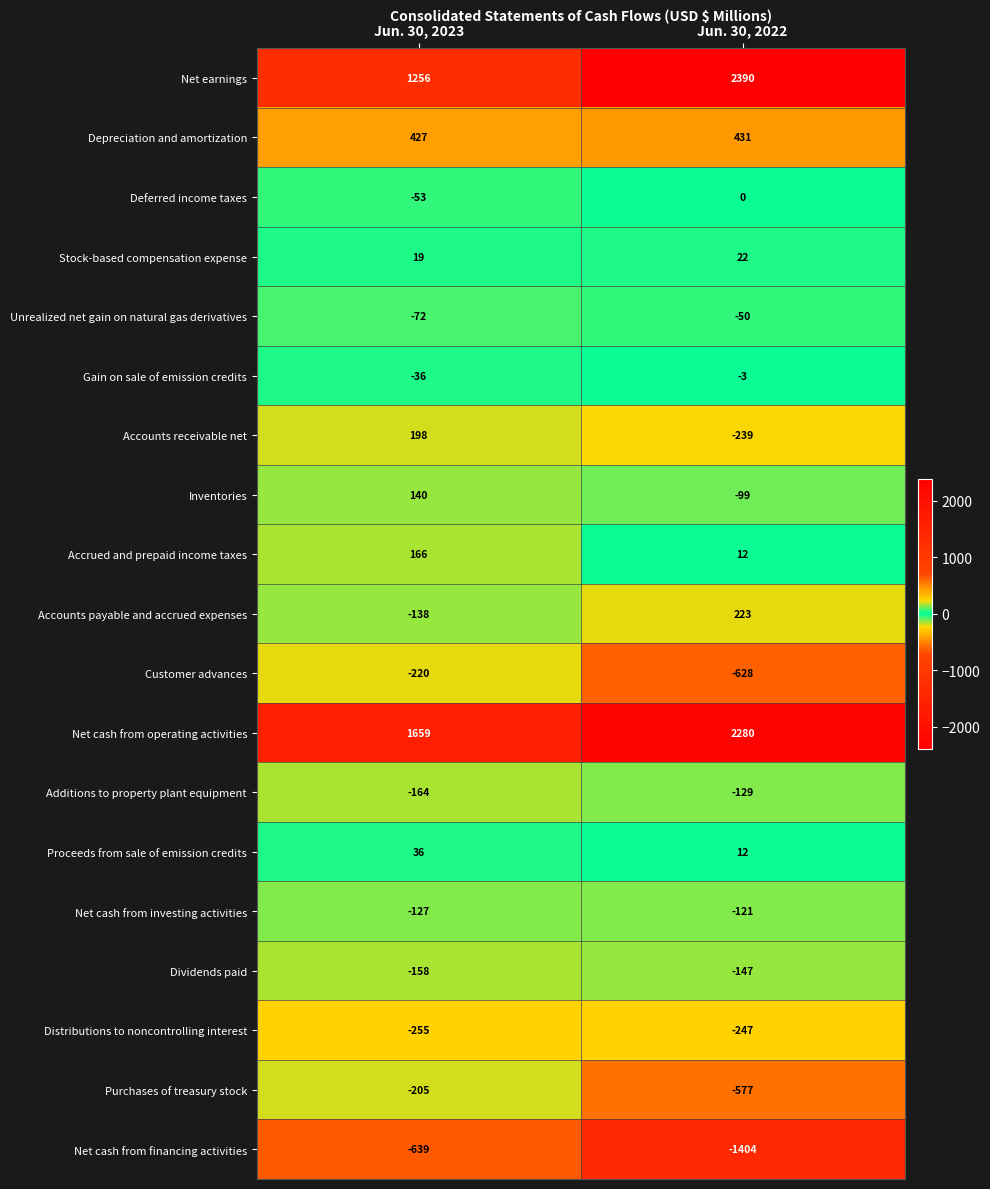

What is the minimum value shown in the chart?

-1404